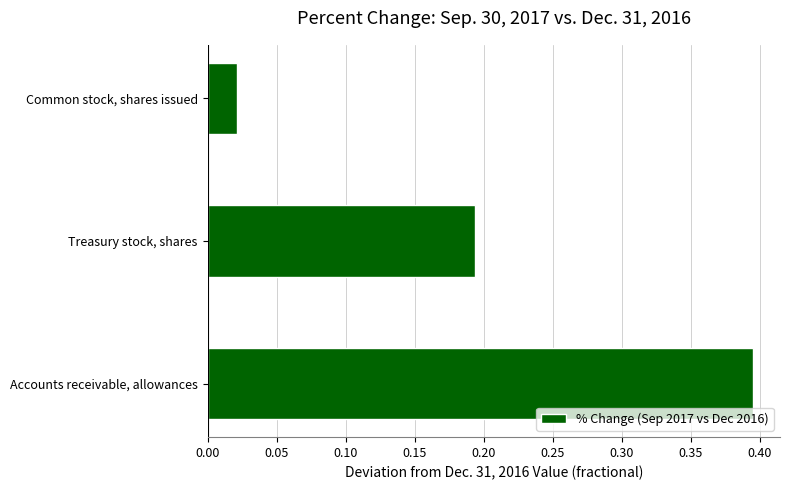

How many categories are shown in the chart?

3